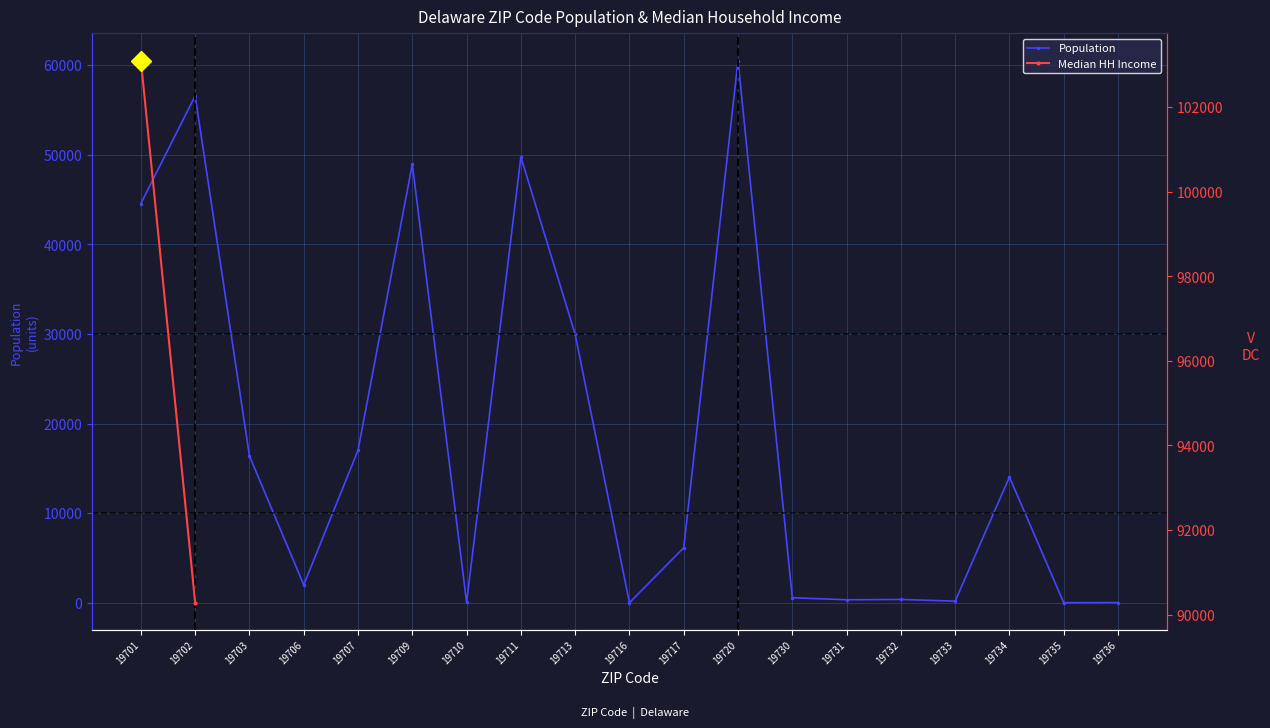

What is the value of the Population point at the 3rd from the left?

16376